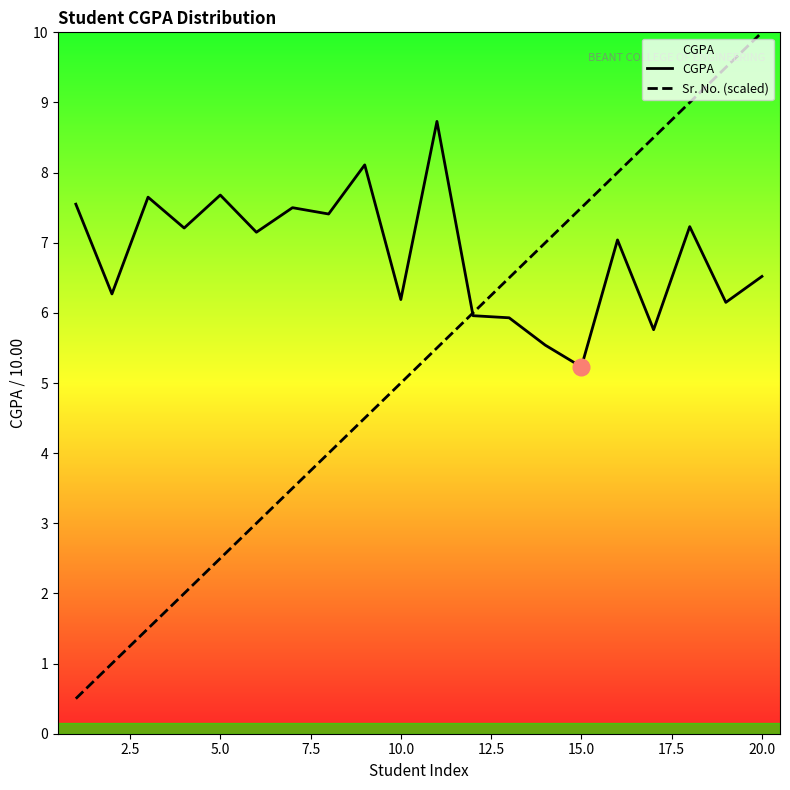

At how many categories does at least one series exceed 7?

15